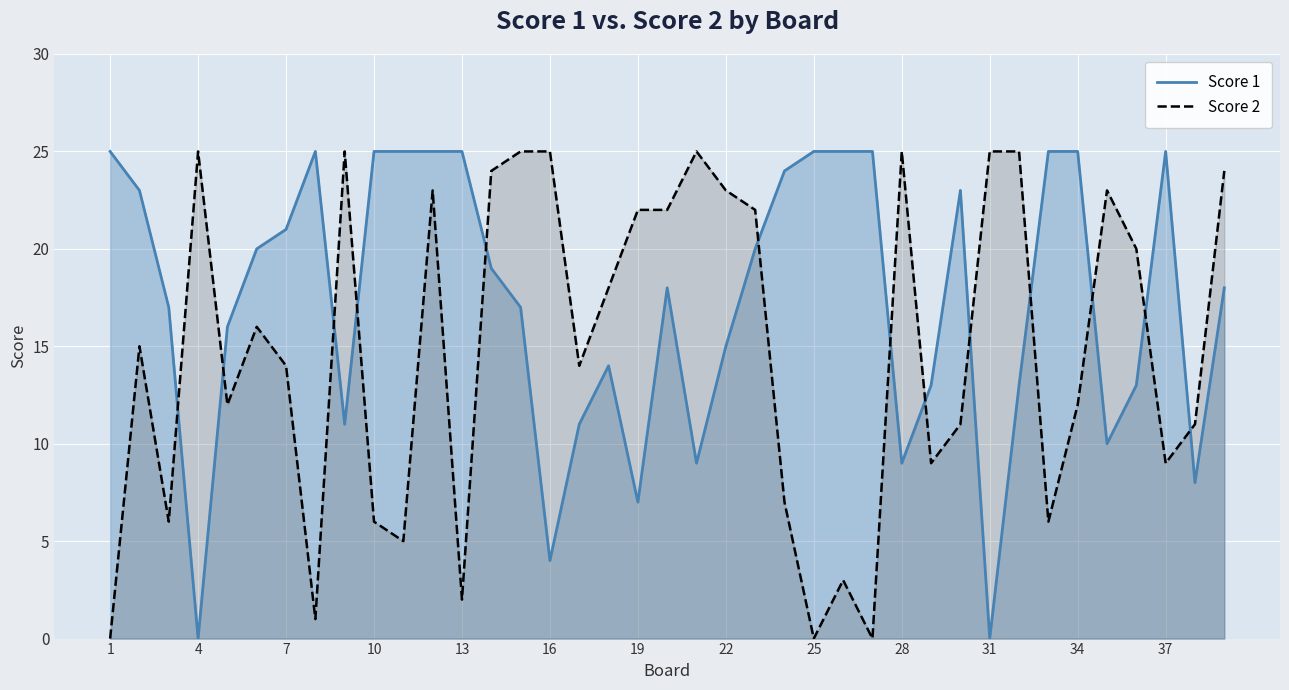

The value of Score 2 at 37 is 4. True or false?

False